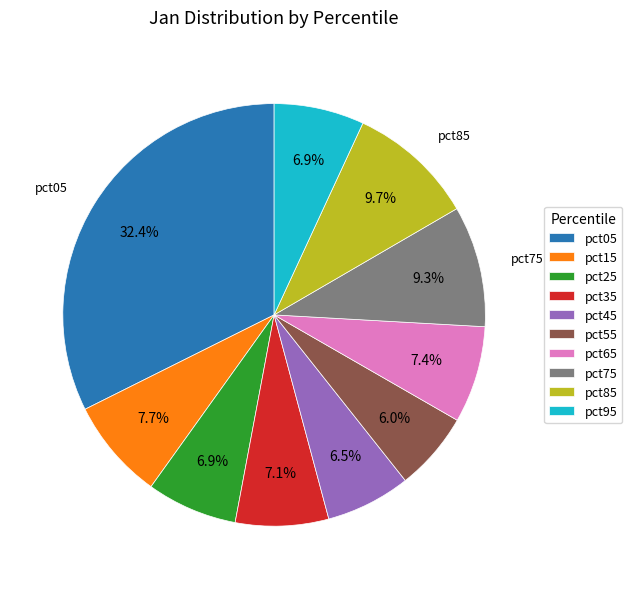

Count the number of slices in the pie.

10